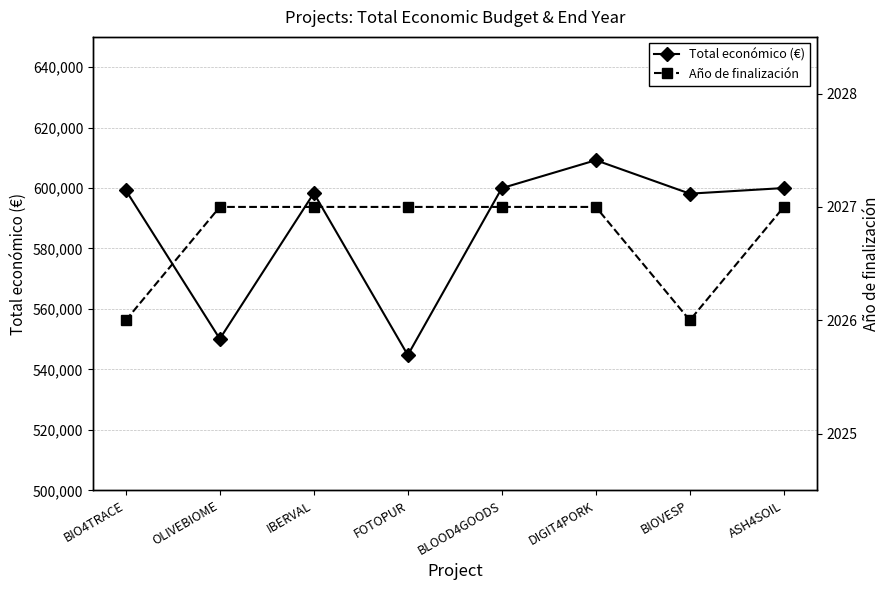

Does the chart display data point markers on the line(s)?

Yes